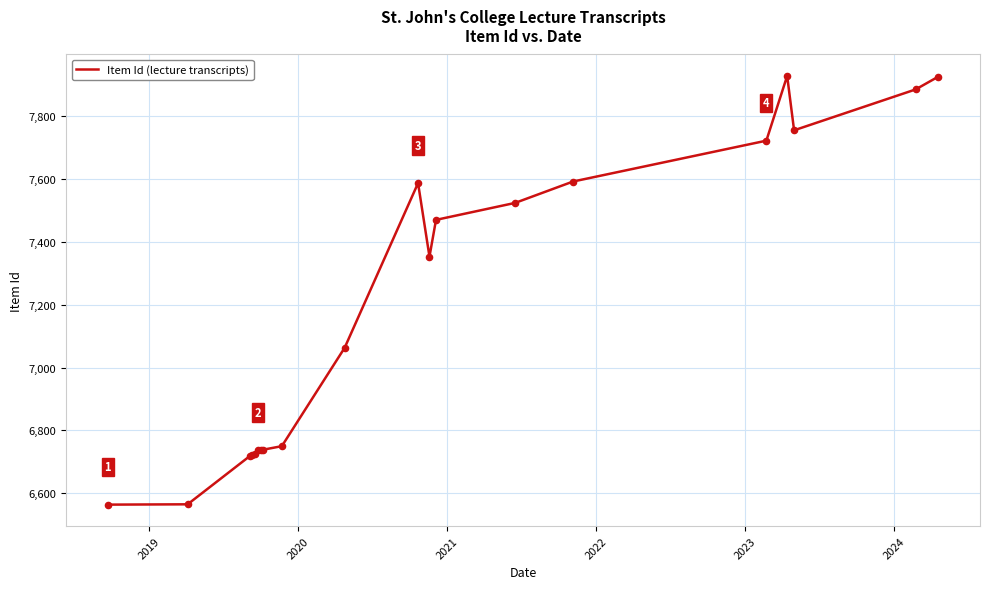

What is the difference between the maximum and minimum values?

1364